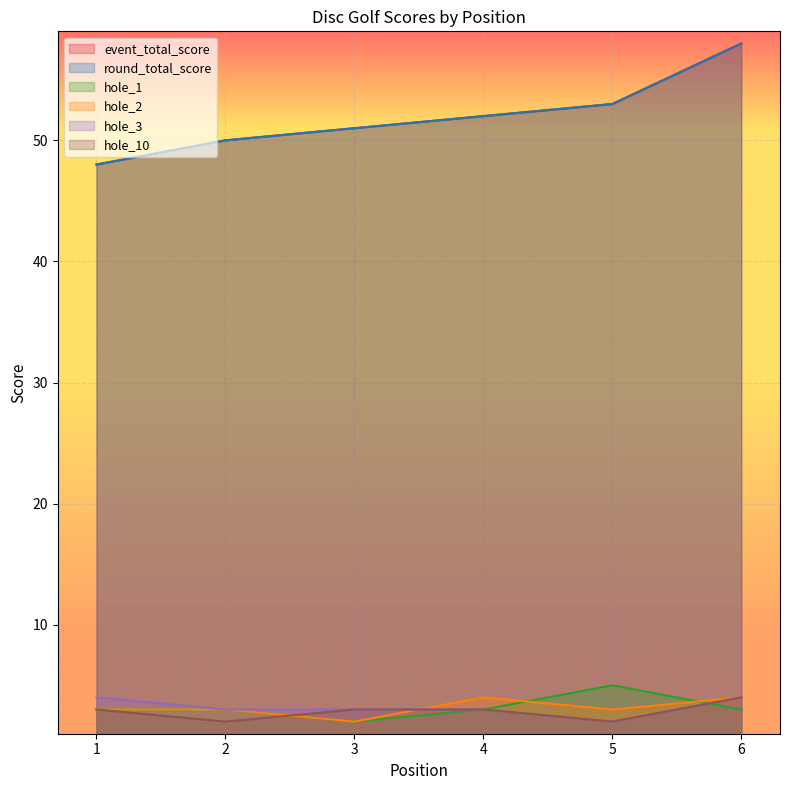

Where does the hole_2 series first go above 3?

4